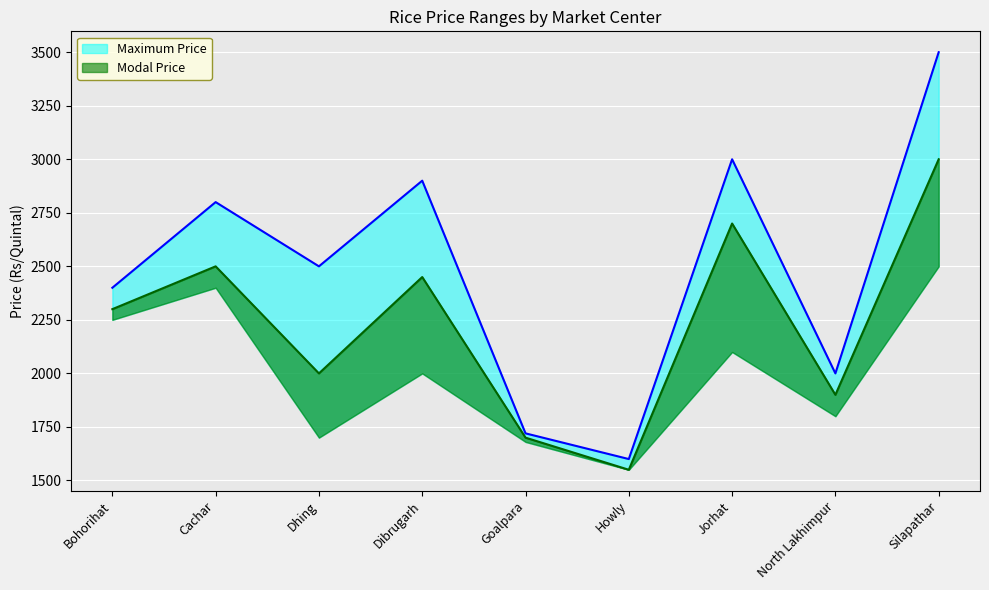

Is the value of Modal Price at Cachar greater than the value of Maximum Price at Bohorihat?

Yes